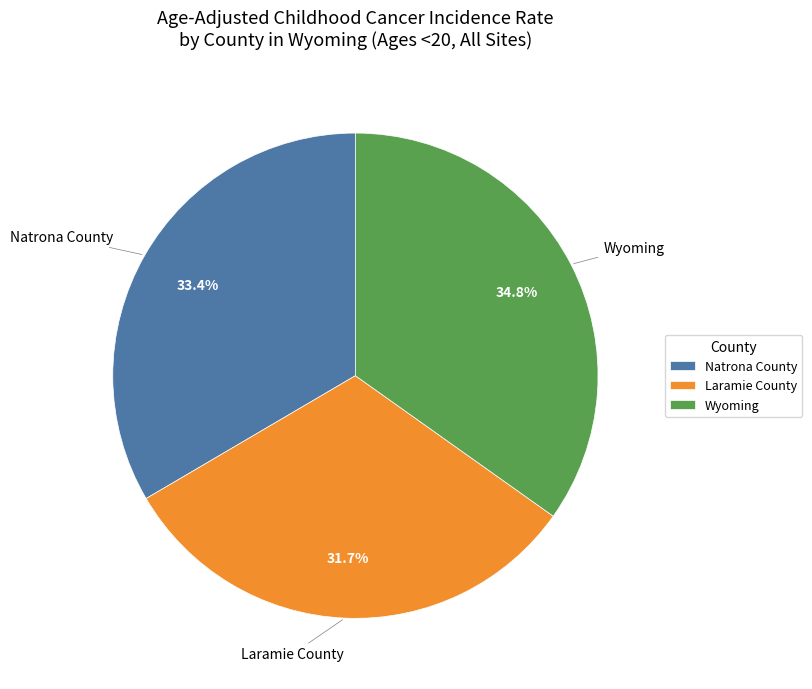

The Natrona County slice represents 33% of the pie. True or false?

True